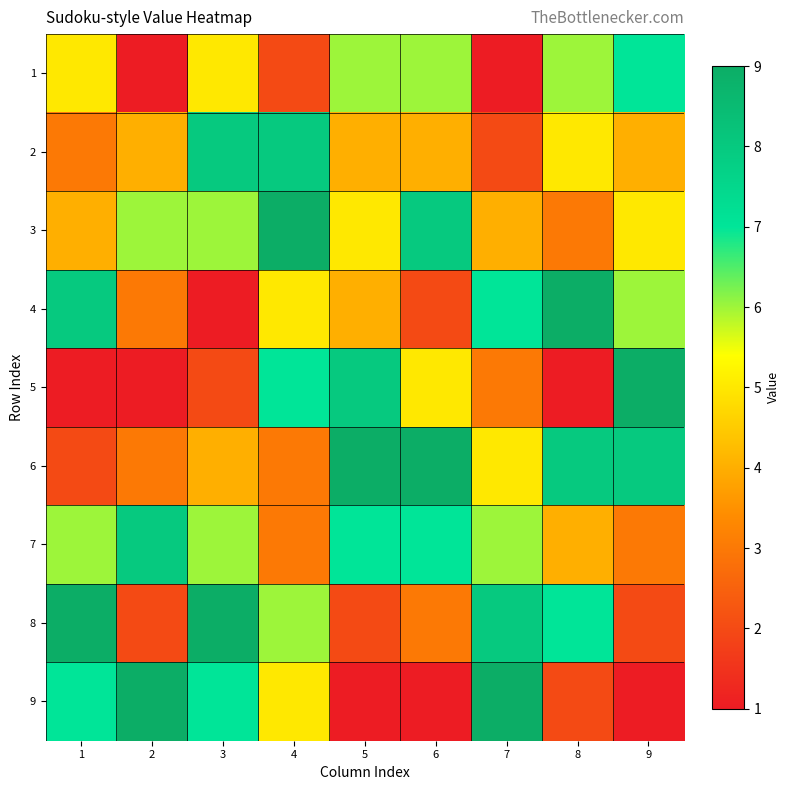

At how many categories does at least one series exceed 8?

9